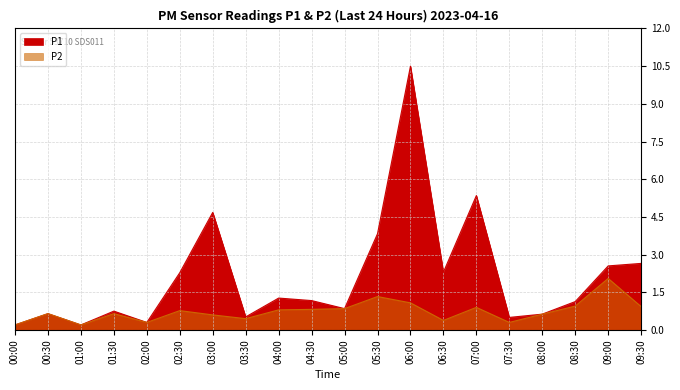

Where is the first local minimum for P2?

01:00